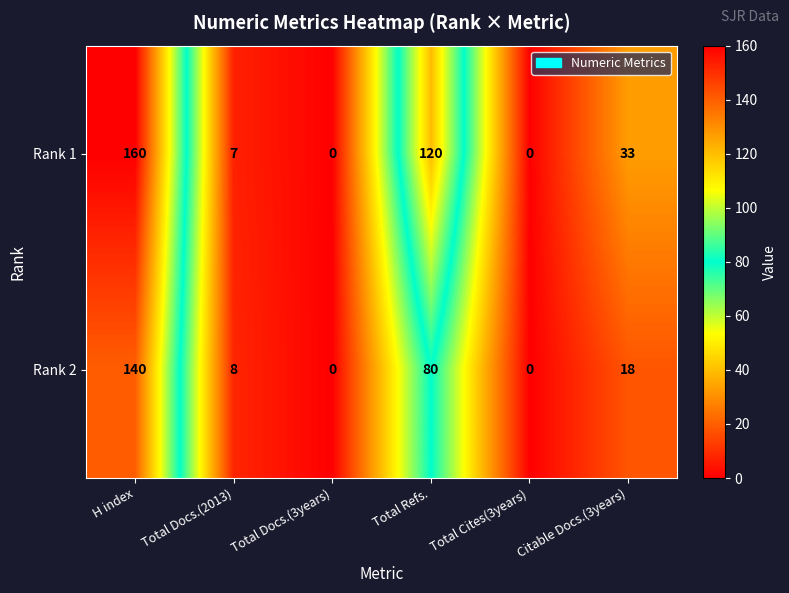

How many data points does each series have?

6